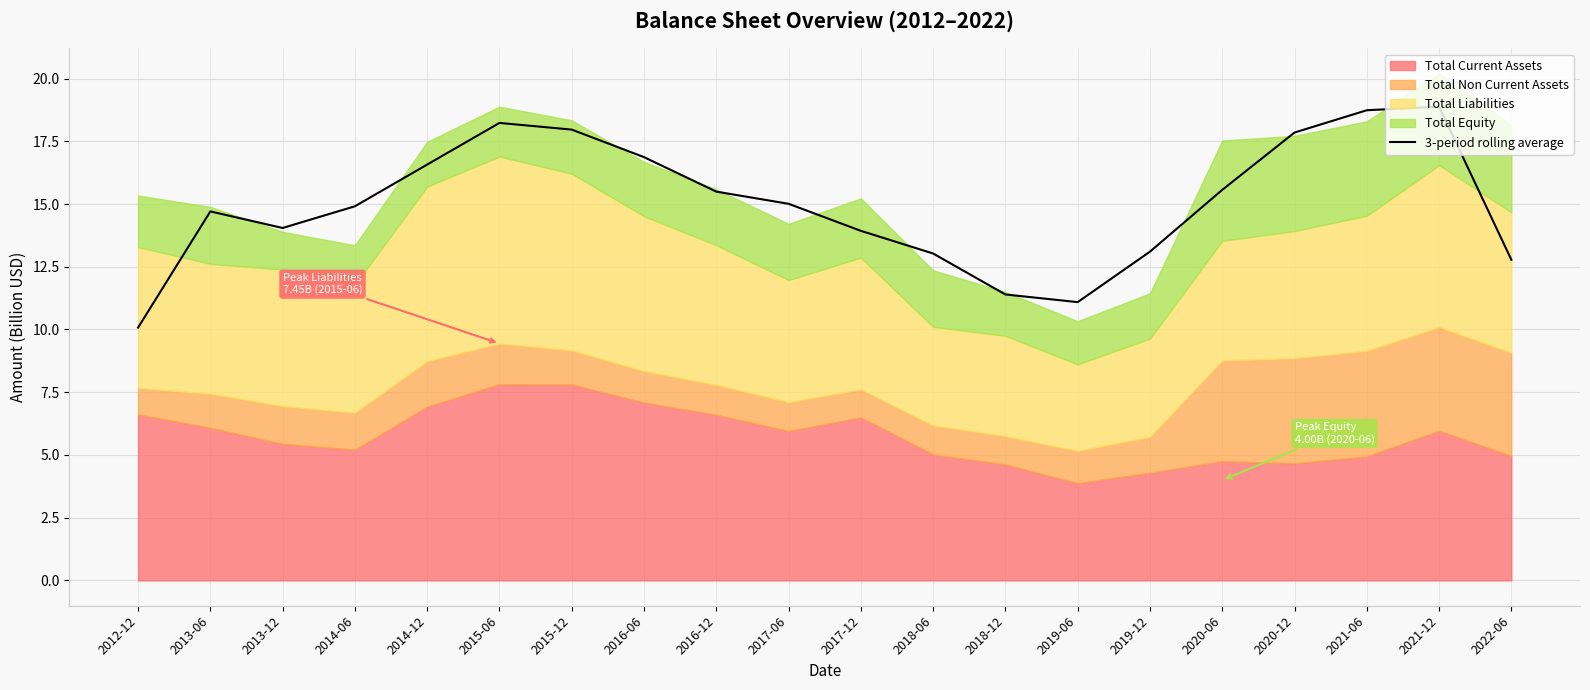

At which label does 3-period rolling average reach its minimum?

2012-12